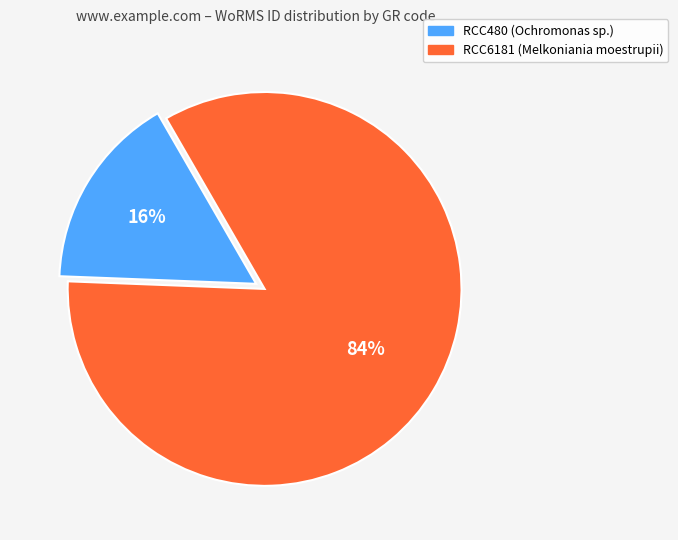

True or false: RCC6181 (Melkoniania moestrupii) accounts for 78% of the total.

False